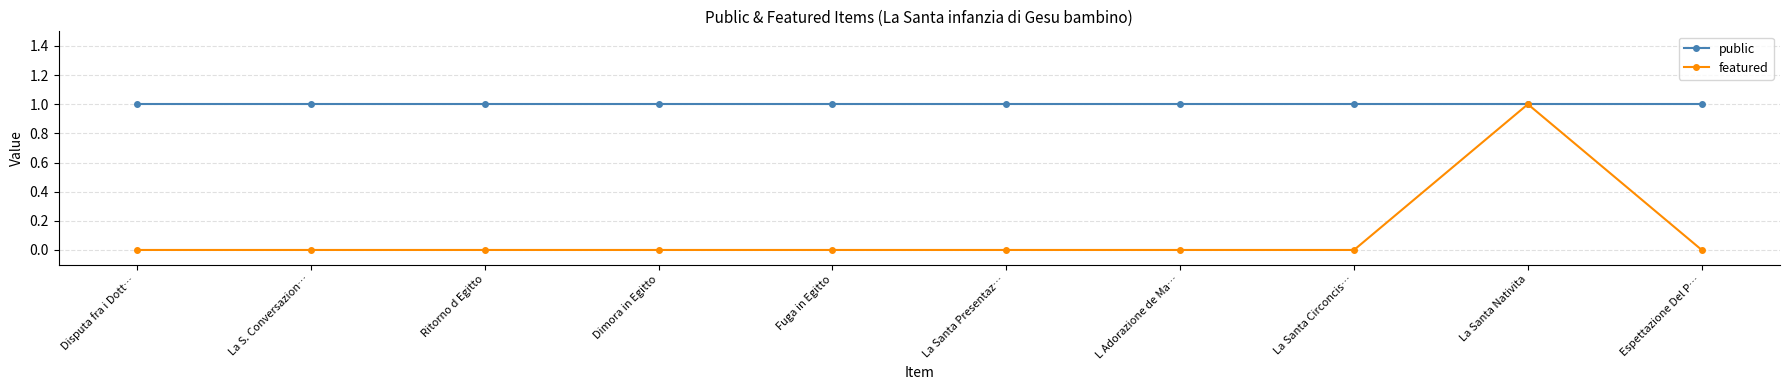

Which series has the largest range (max minus min)?

featured